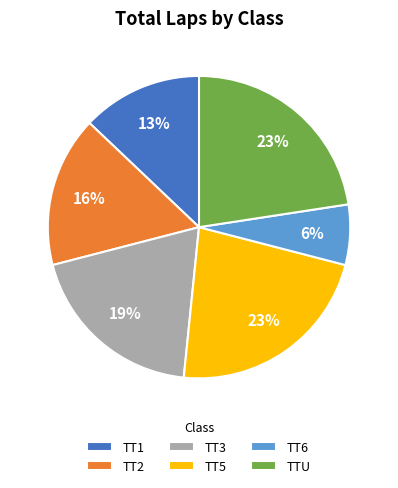

The TT2 slice represents 10% of the pie. True or false?

False